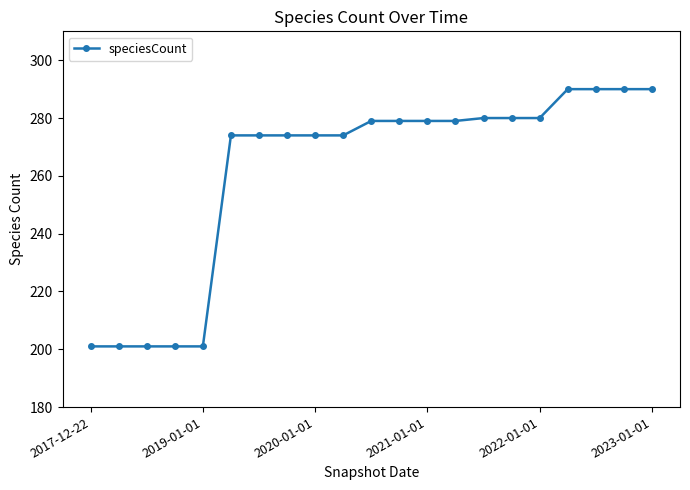

What is the maximum value shown in the chart?

290